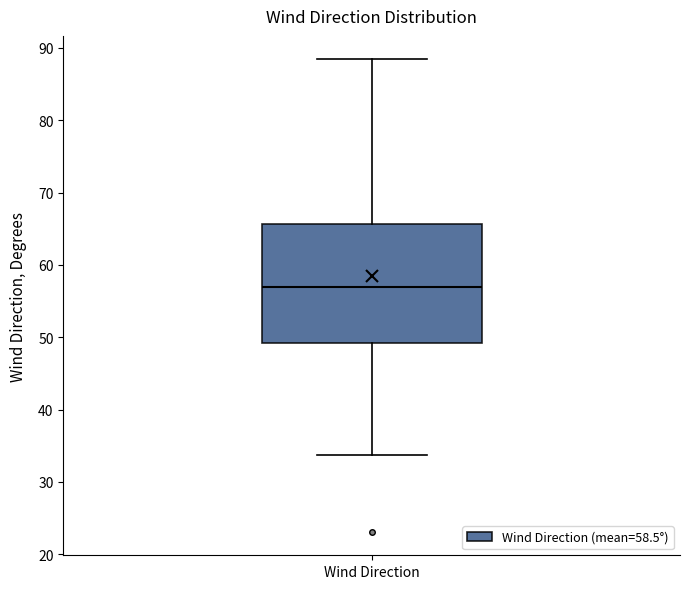

Read this box plot against the y-axis: the position of the median line, the range covered by the box, and the ends of both whiskers. The values are not printed on the chart, so give them approximately, as read against the axis.

median 57, box 49 to 66, whiskers 34 to 88